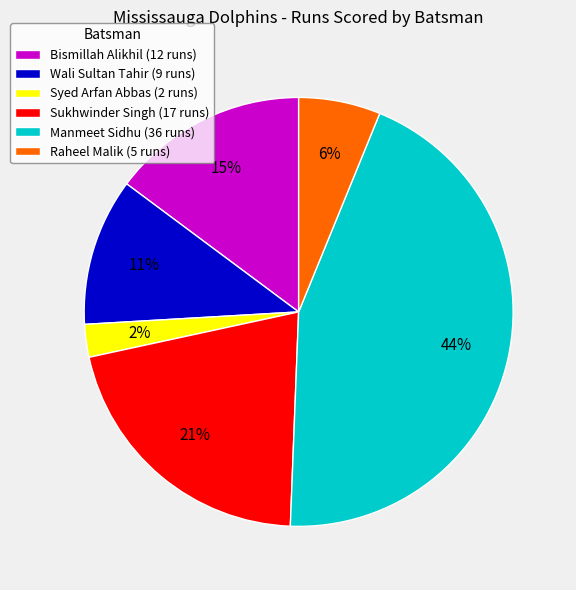

Between Syed Arfan Abbas (2 runs) and Wali Sultan Tahir (9 runs), which is larger?

Wali Sultan Tahir (9 runs)